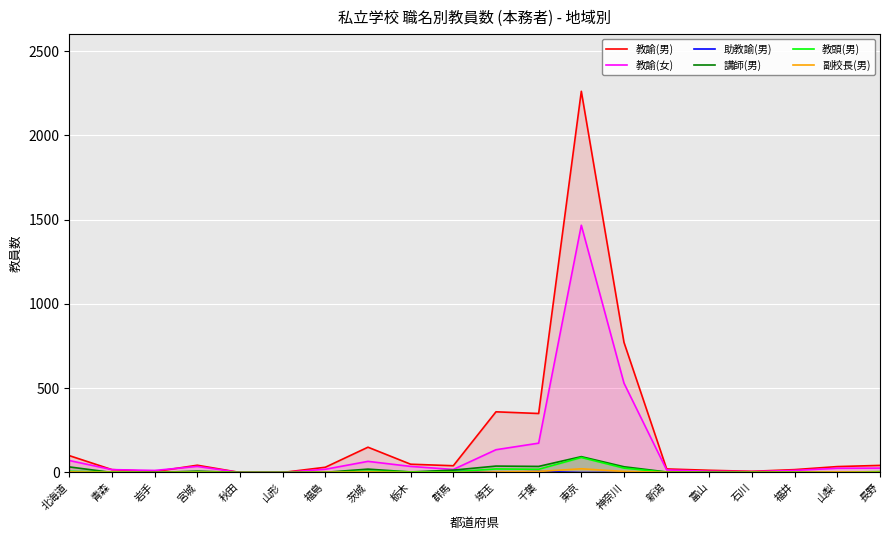

At which category is the sum across all series the highest?

東京